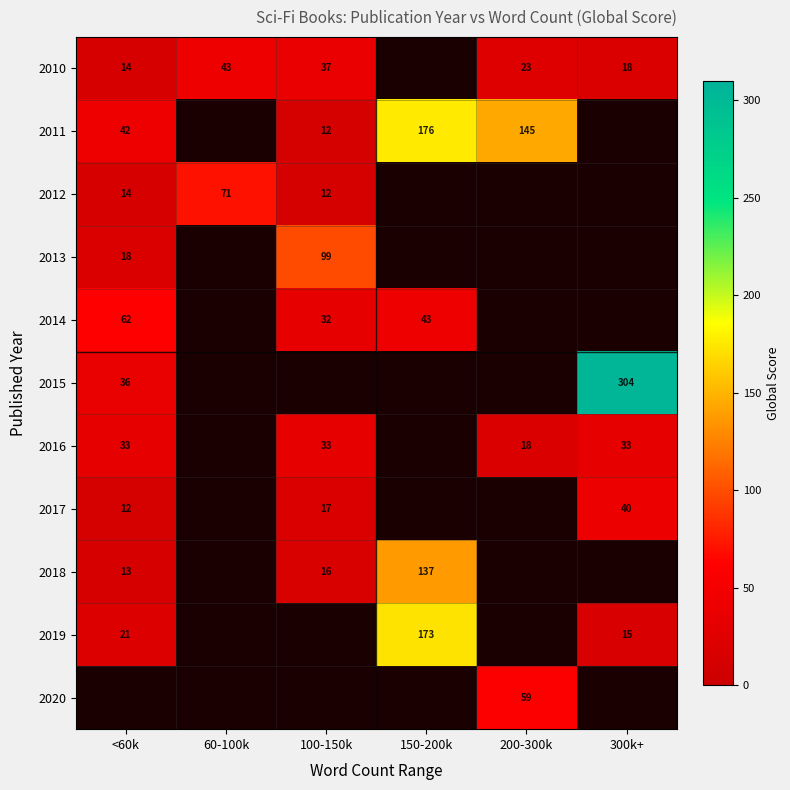

The 2017 series shows 17 at 100-150k. True or false?

True